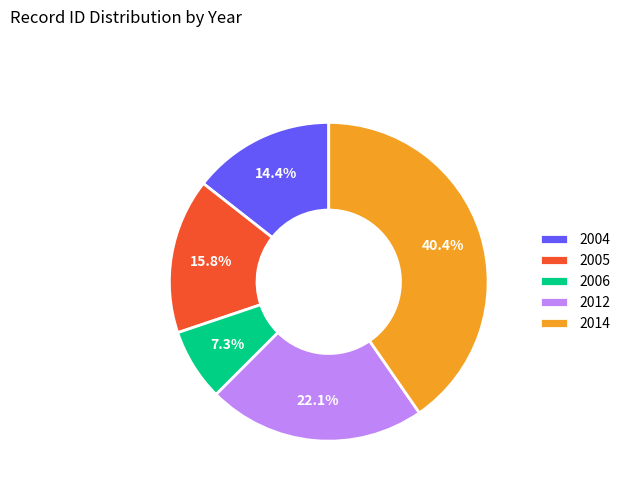

Is there a majority slice in this chart?

No